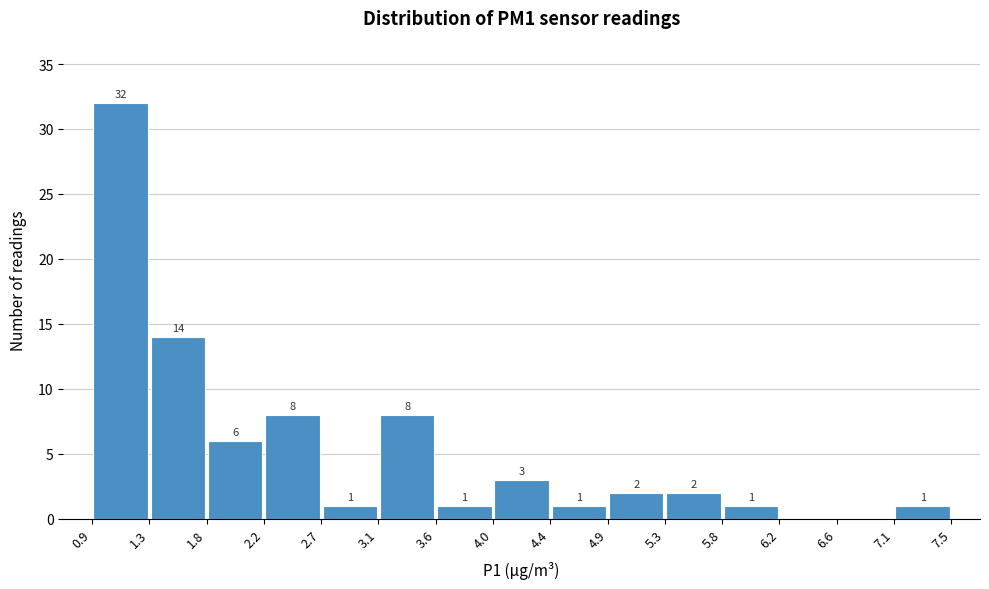

Which range on the x-axis has the tallest bar?

0.9 to 1.3